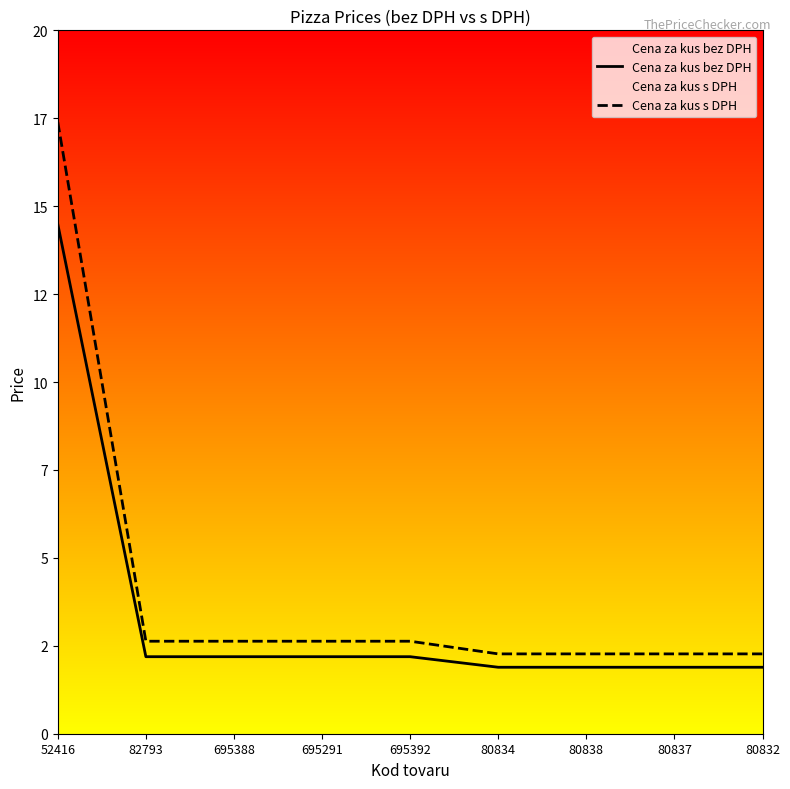

What is the greatest value displayed?

17.4